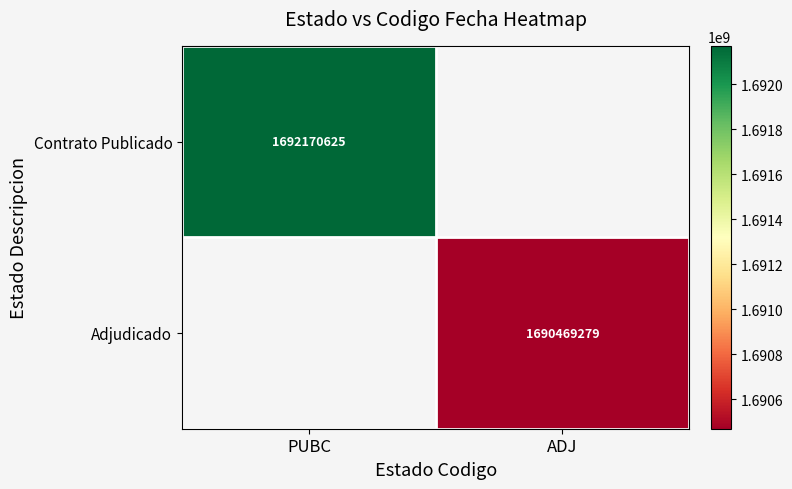

Is it true that Contrato Publicado equals 1119700763 at PUBC?

False